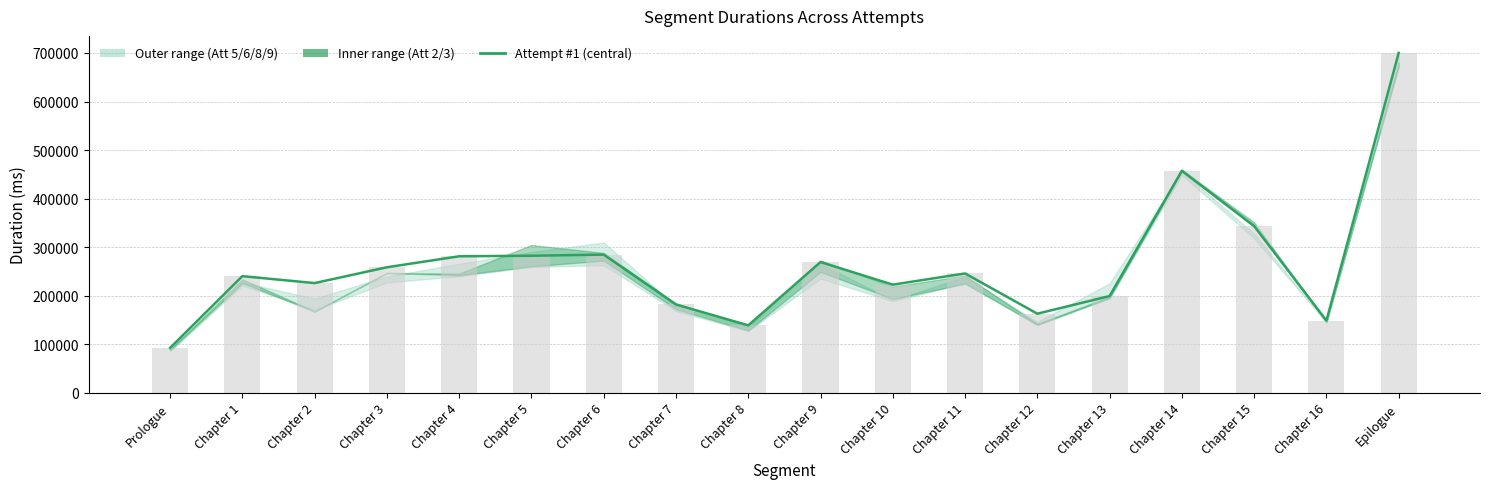

Where is the data nearest to the value 396189?

Chapter 15